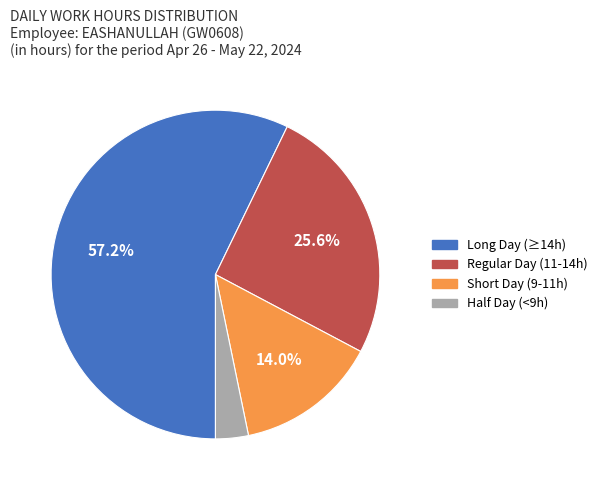

Between Short Day (9-11h) and Half Day (<9h), which is larger?

Short Day (9-11h)